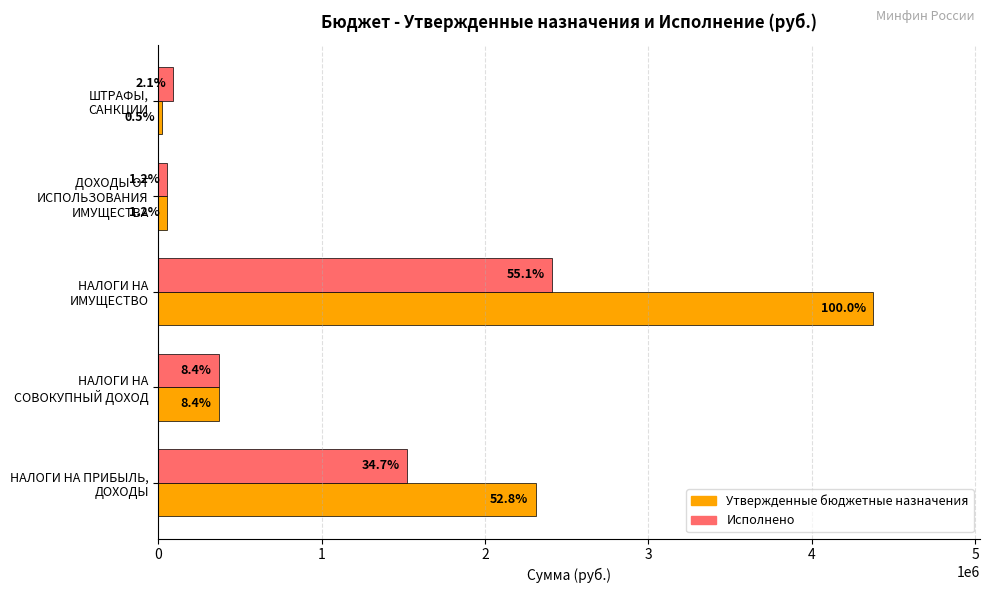

What are all the series names shown in the legend?

Утвержденные бюджетные назначения, Исполнено